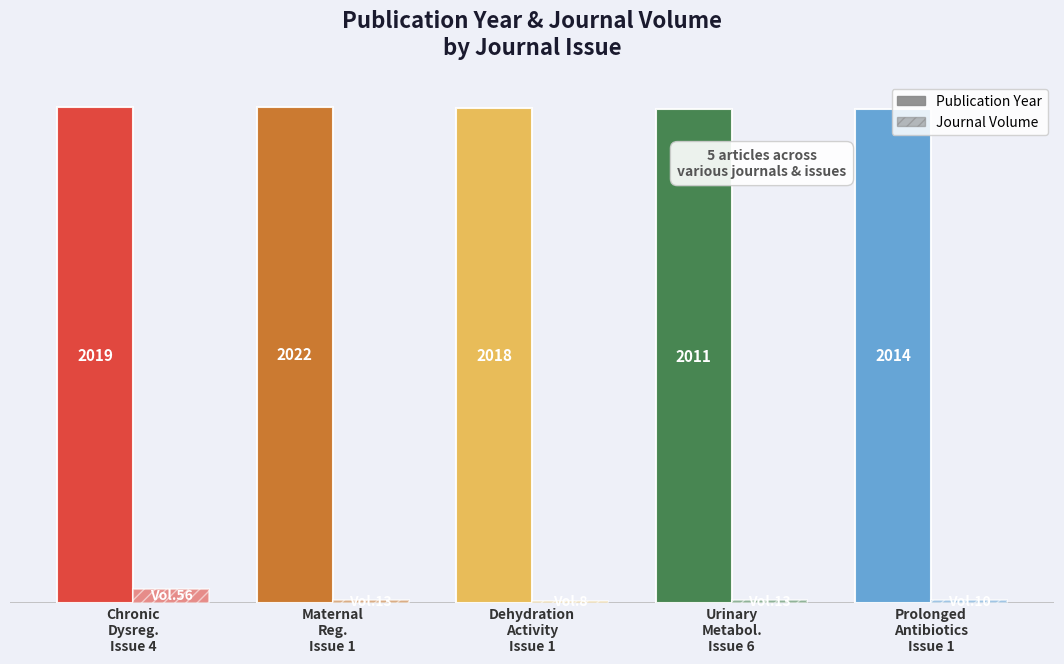

What is the label of the 4th bar from the right?

Maternal
Reg.
Issue 1